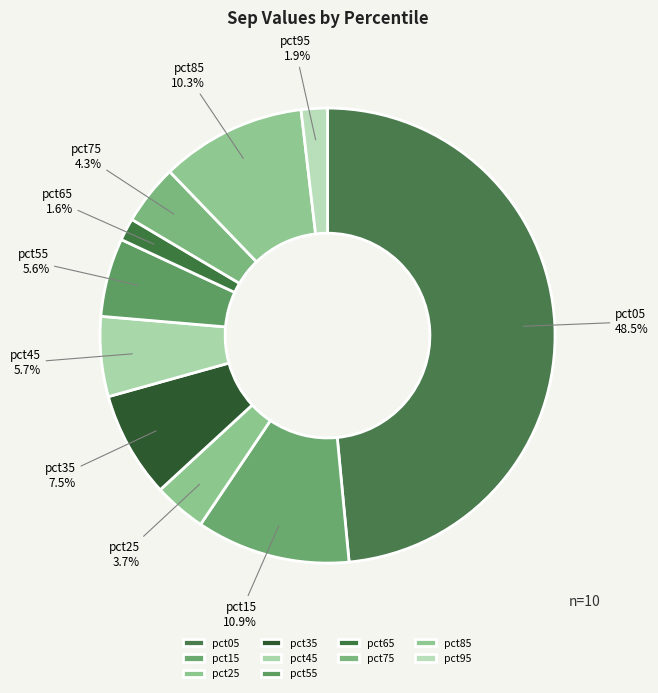

What portion of the pie excludes pct05?

51.5%